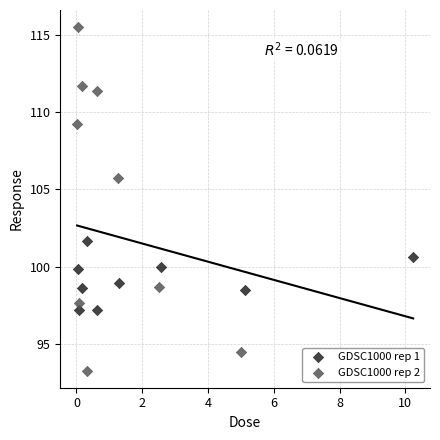

Which series contains the highest Y value?

GDSC1000 rep 2